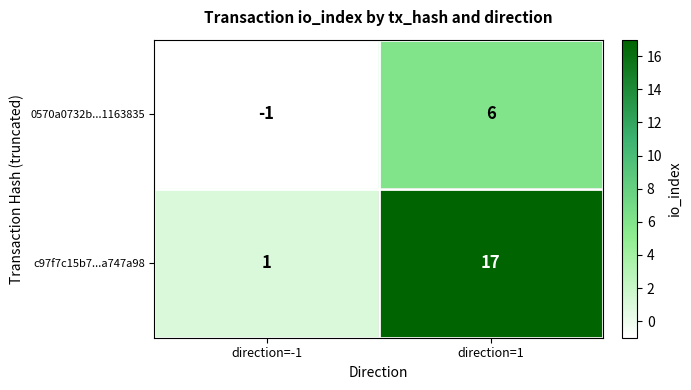

What is the difference between the 0570a0732b...1163835 values at direction=1 and direction=-1?

7